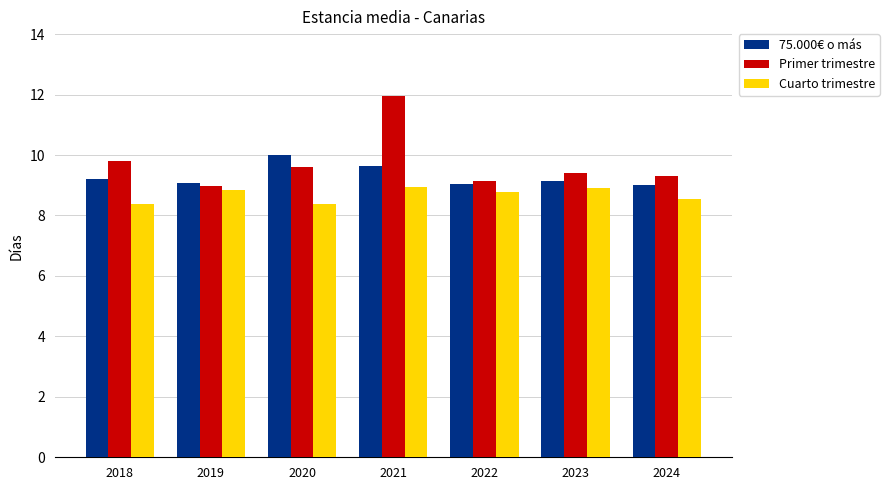

Read the 75.000€ o más value at 2019.

9.1